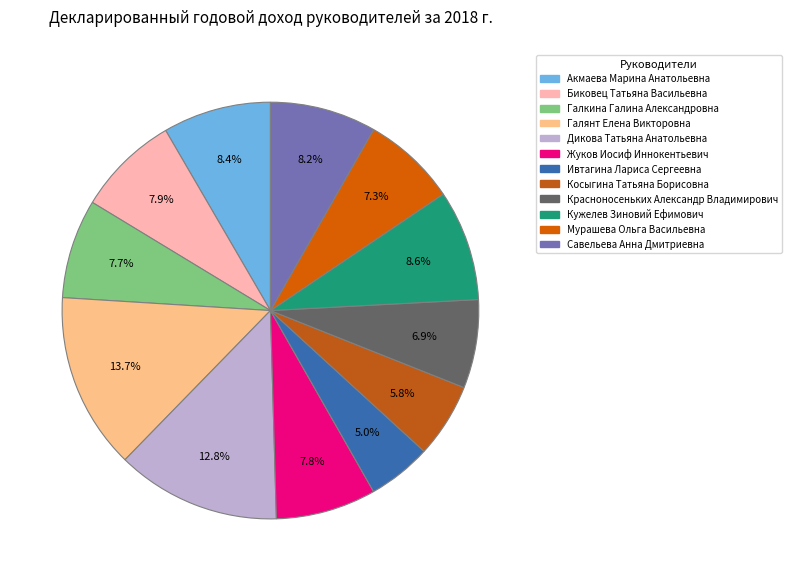

Count the number of slices in the pie.

12